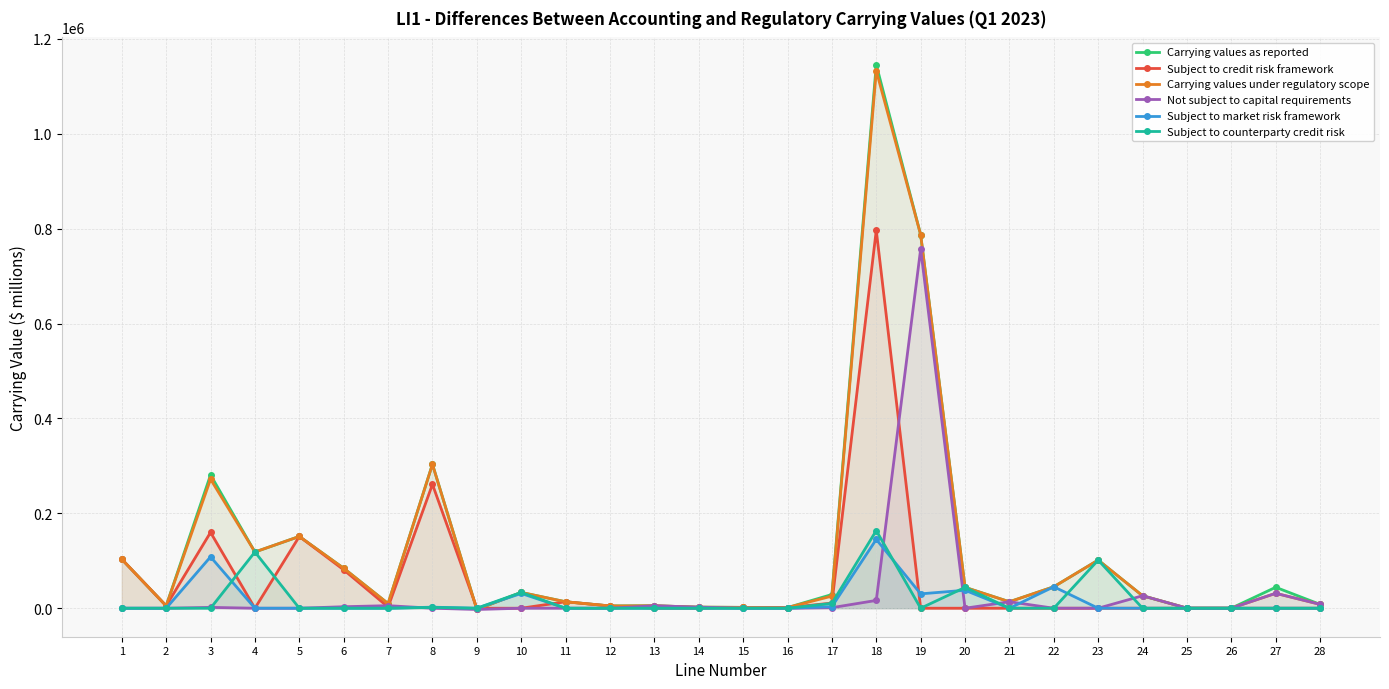

List the series in order of their peak value, lowest first.

Subject to market risk framework, Subject to counterparty credit risk, Not subject to capital requirements, Subject to credit risk framework, Carrying values under regulatory scope, Carrying values as reported